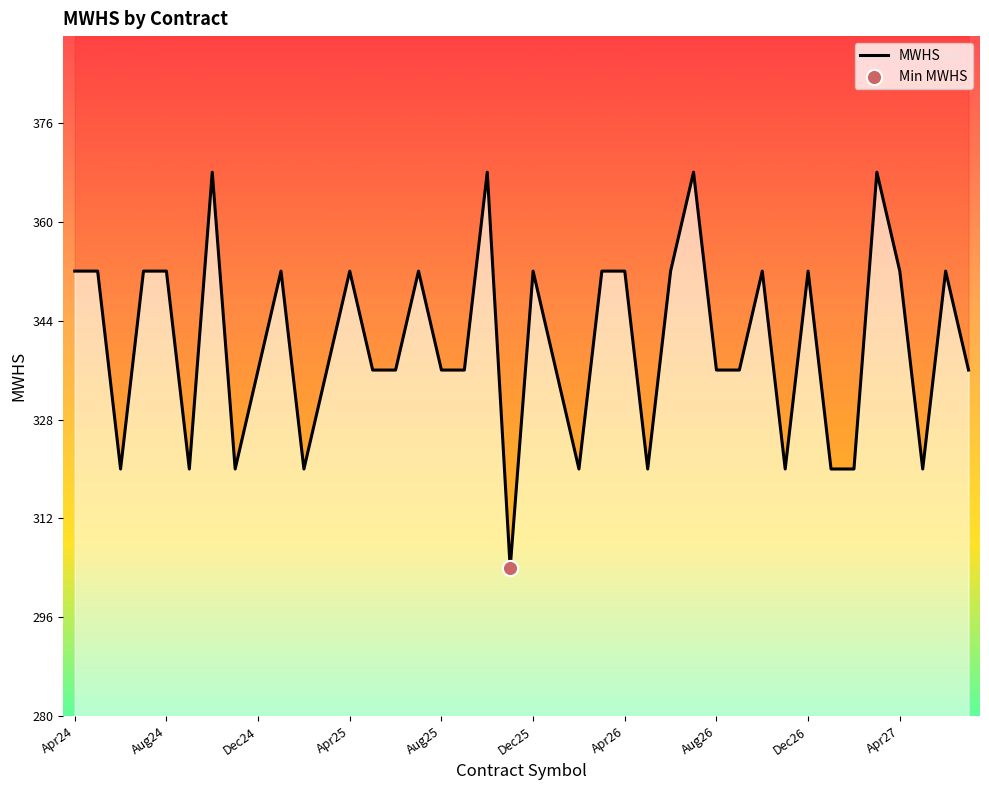

Between 20 and 25, which is larger?

20